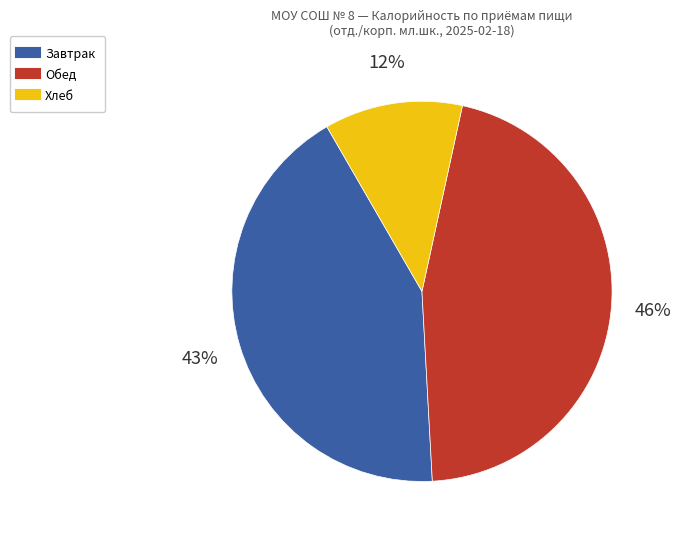

To the nearest percent, what is the average slice percentage?

33%